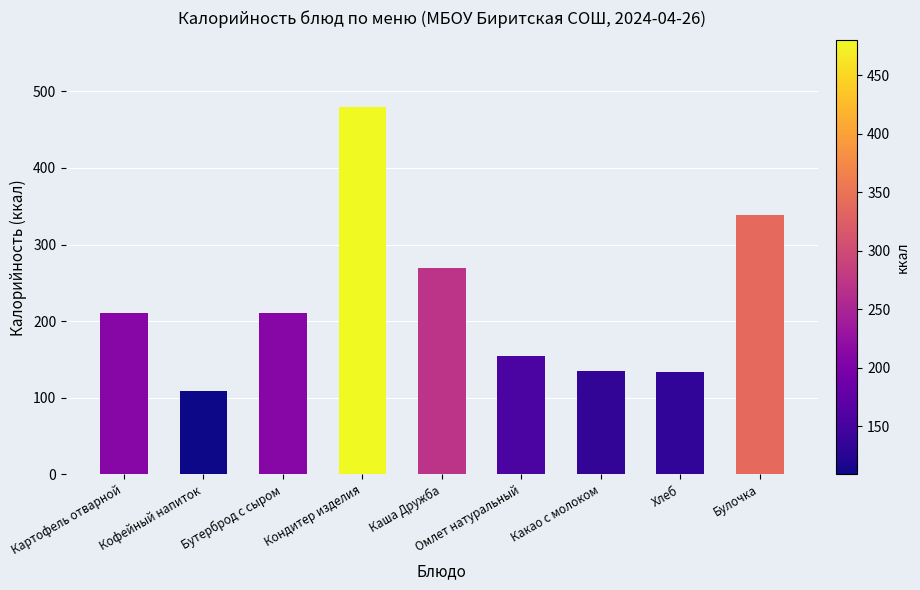

Are the bars horizontal?

No